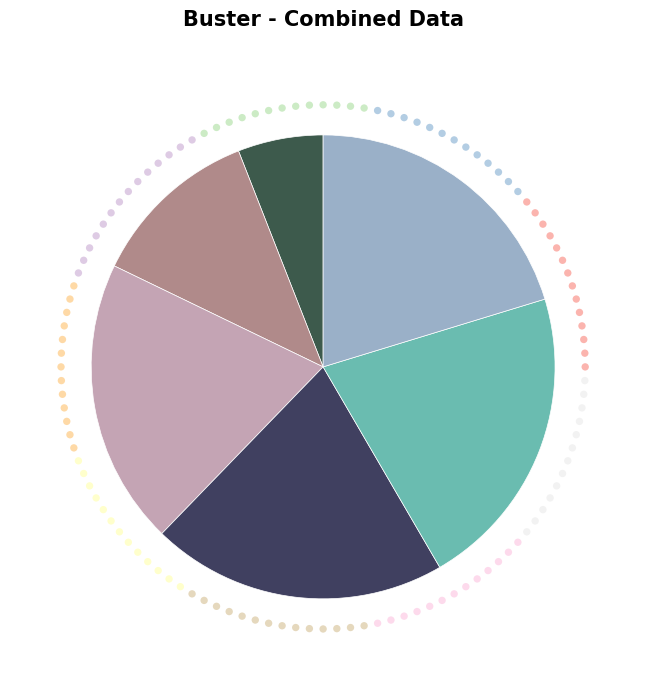

To the nearest percent, what is the difference between the 2021-07 and 2021-11 slice percentages?

8%